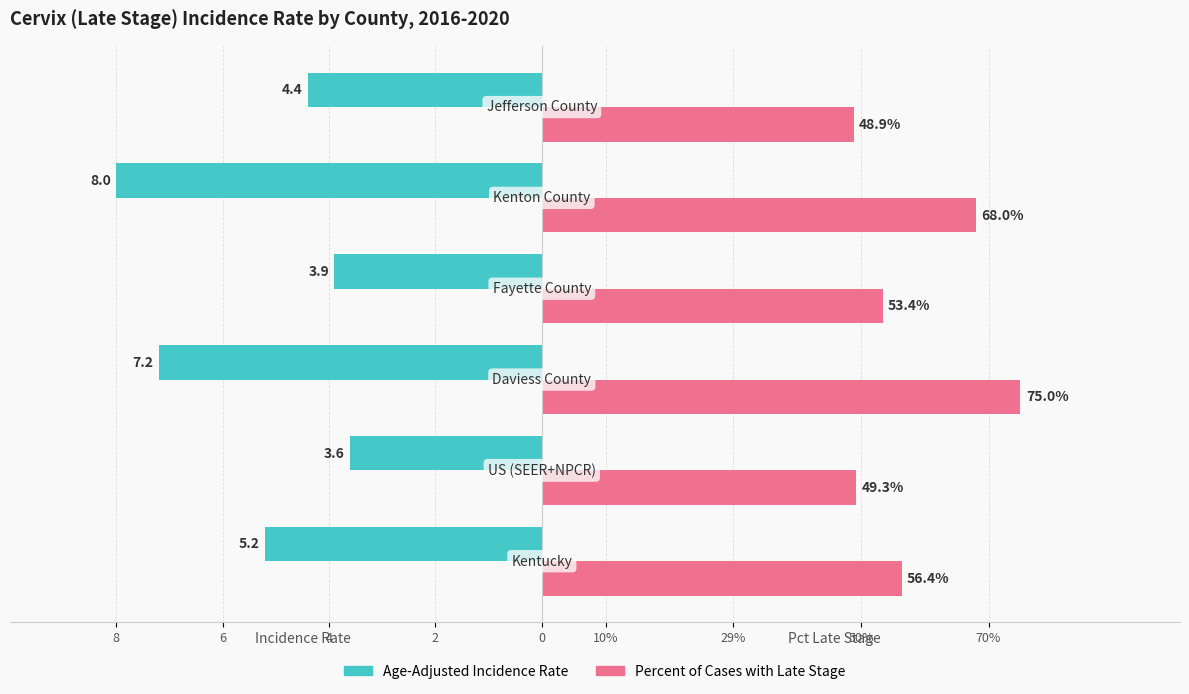

What are all the series names shown in the legend?

Age-Adjusted Incidence Rate, Percent of Cases with Late Stage